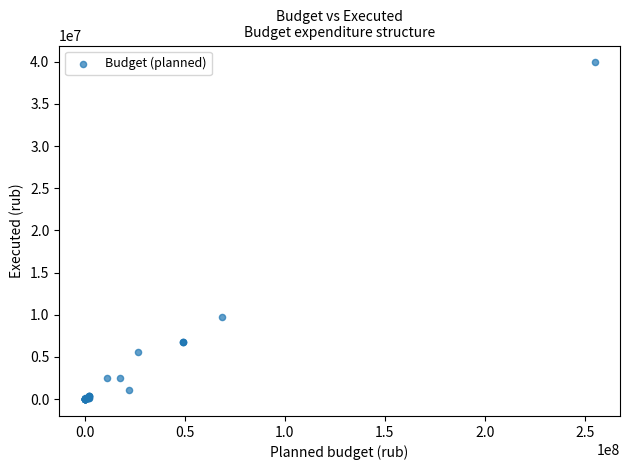

What Y value in the scatter plot is closest to 19963654?

9702302.6